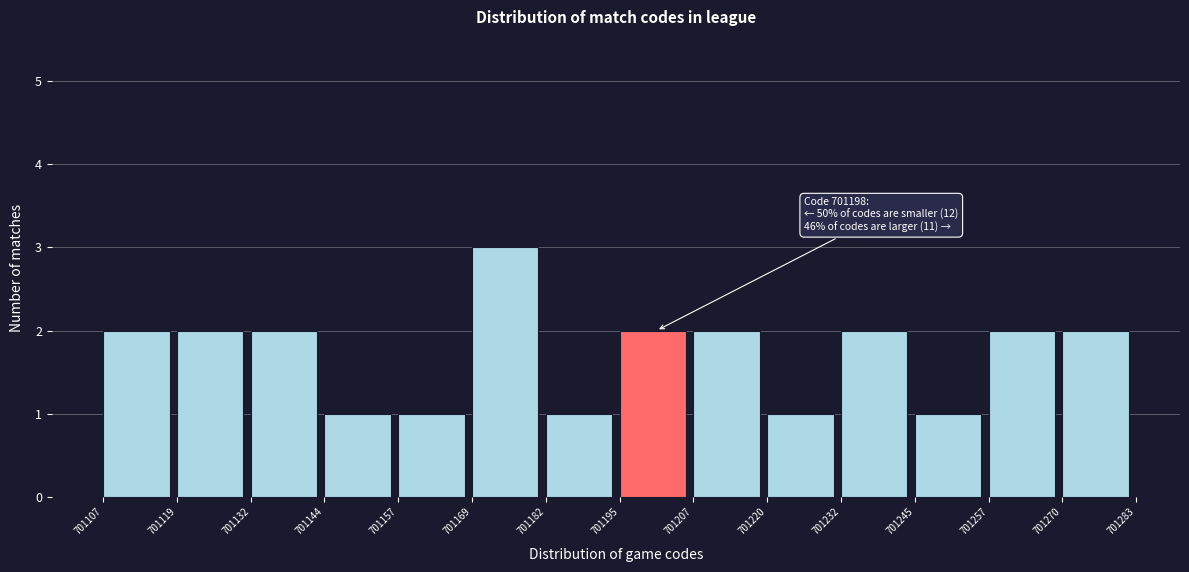

Over which range of the x-axis is the bar tallest?

701169 to 701182